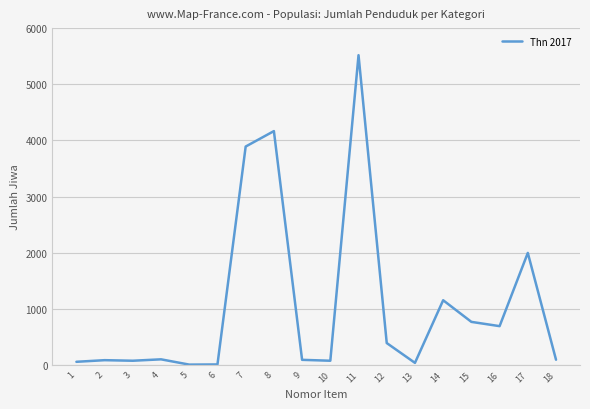

What is the maximum value shown in the chart?

5518